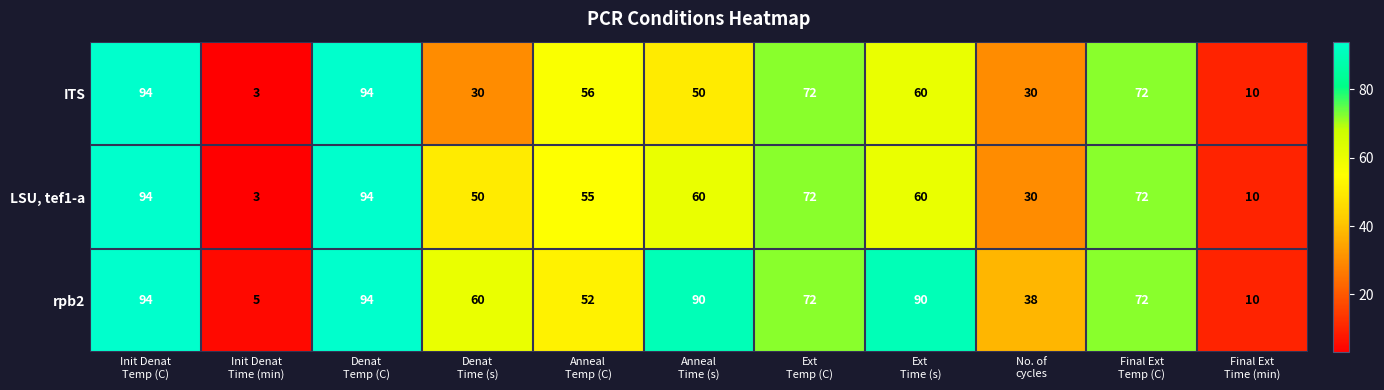

What is the greatest value displayed?

94